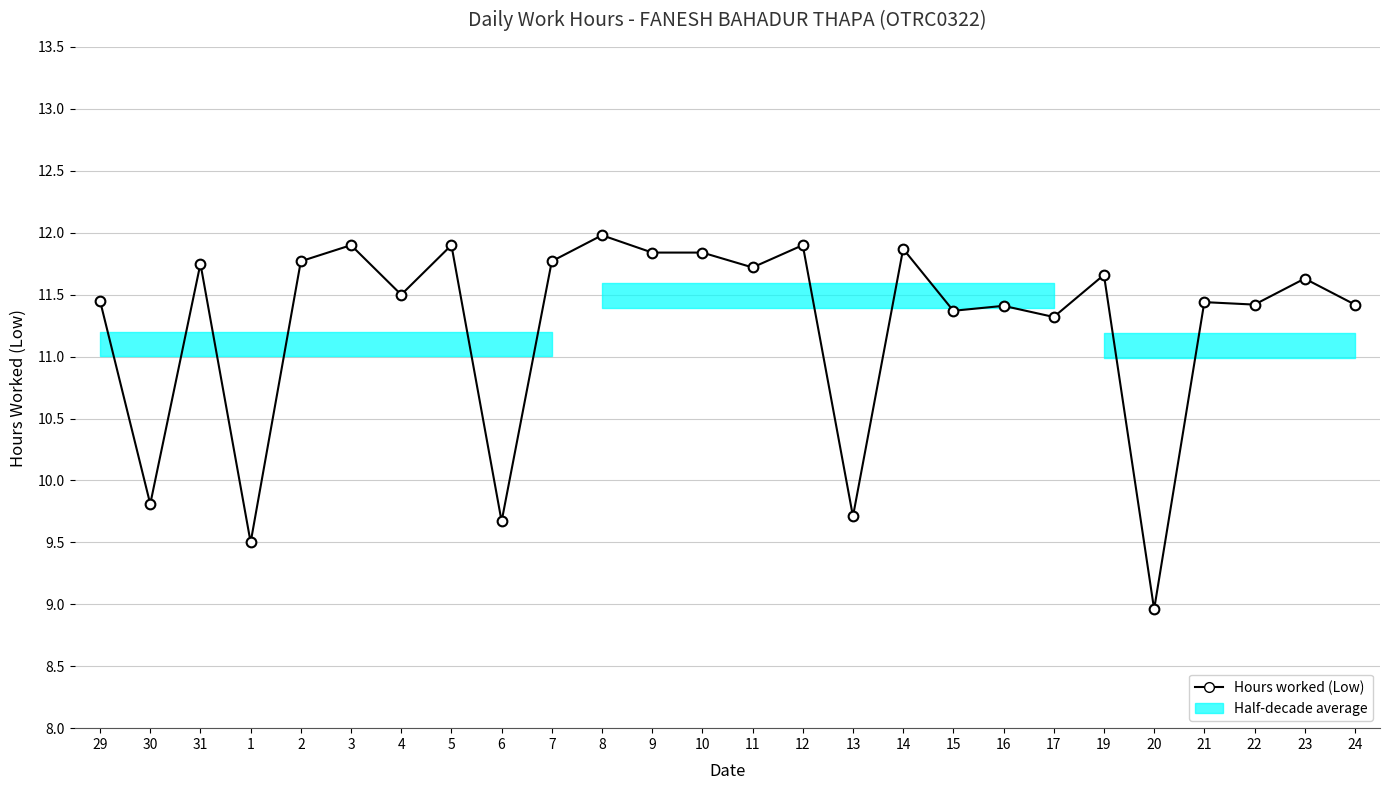

How many points are higher than both their immediate neighbors (excluding endpoints)?

10